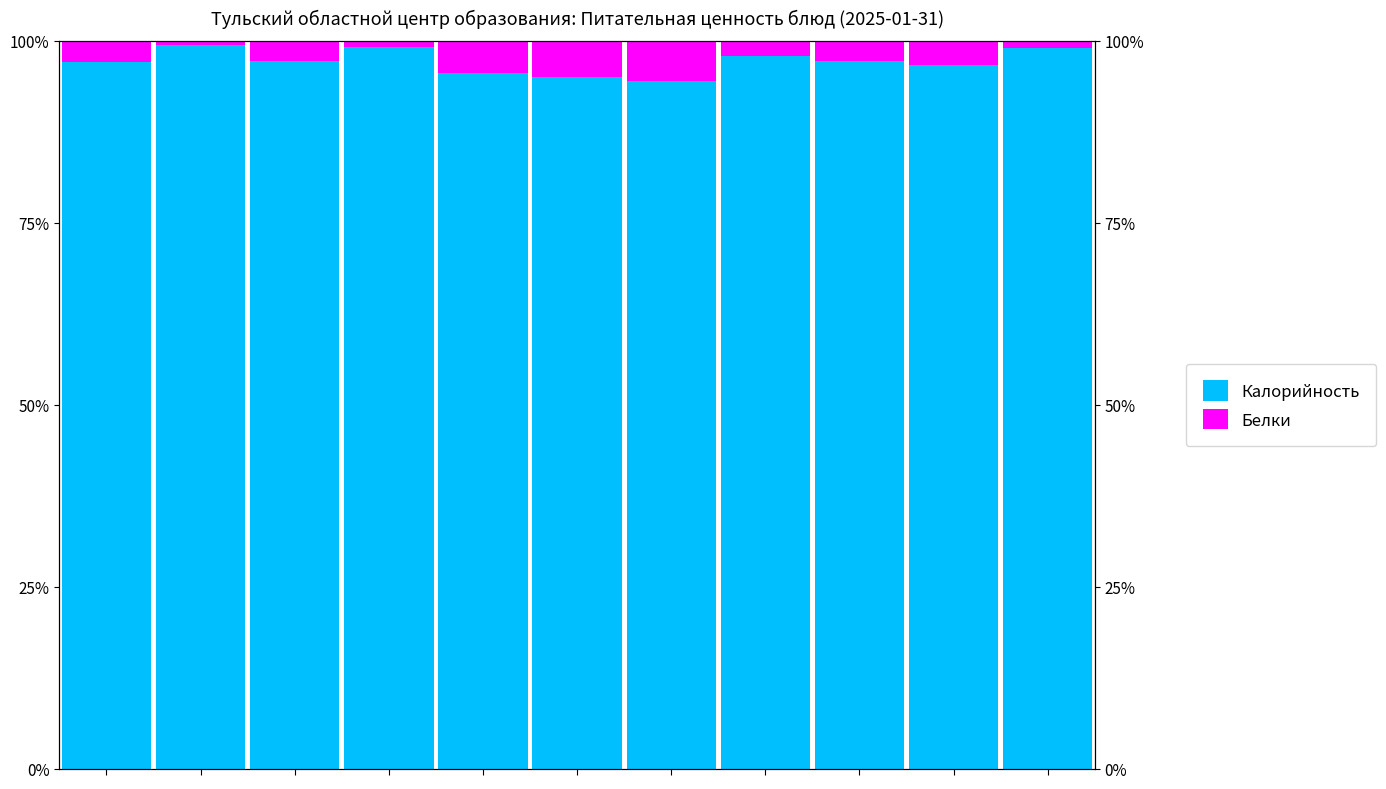

What is the difference between the second highest and minimum values in the Калорийность series?

4.6